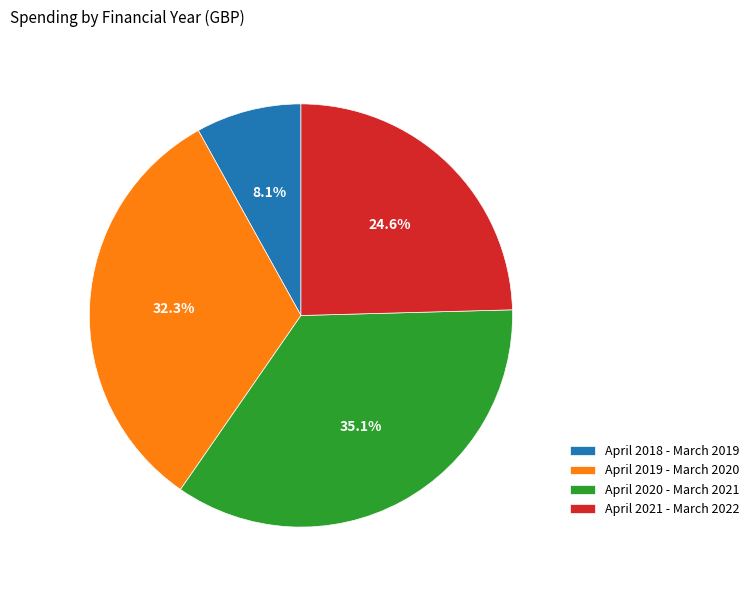

Between April 2019 - March 2020 and April 2020 - March 2021, which is larger?

April 2020 - March 2021